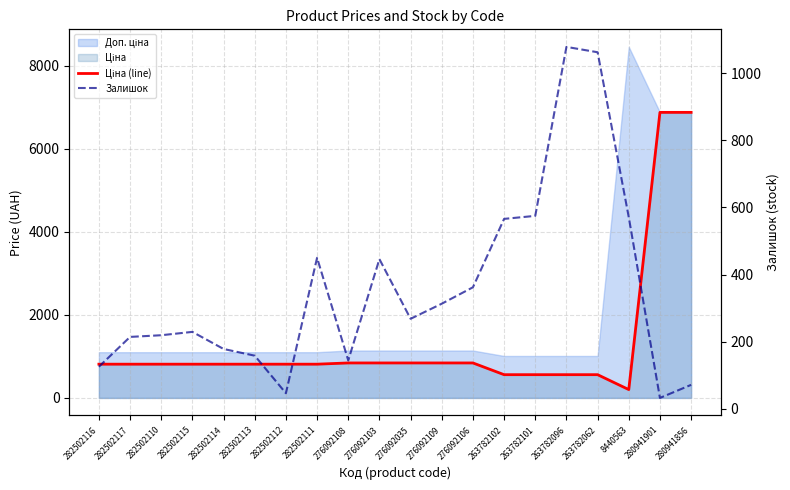

What is the average value of the Ціна (line) series?

1346.0